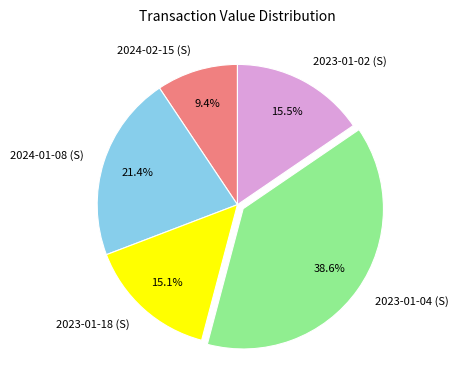

Is it true that 2023-01-18 (S) is 15% of the pie?

True